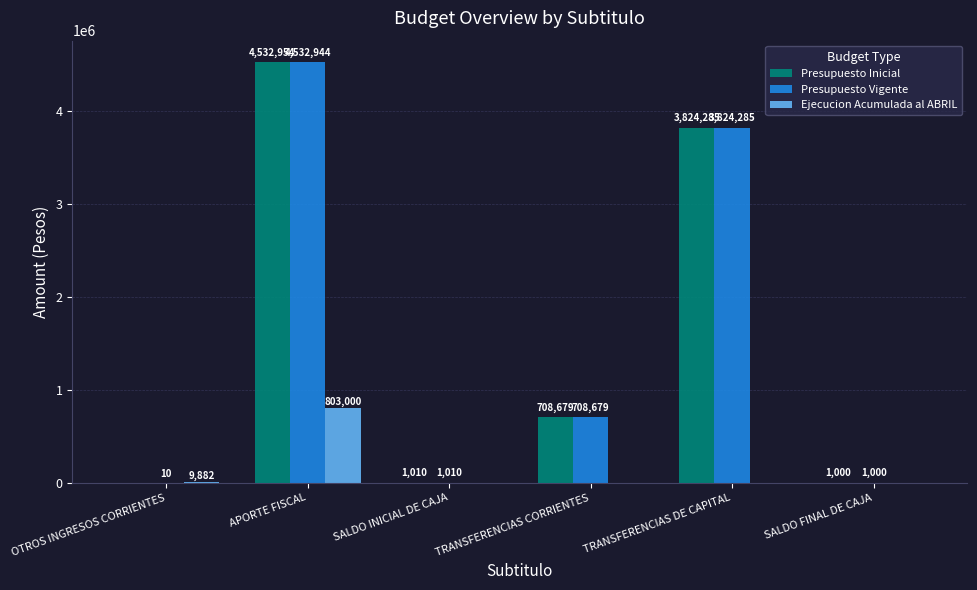

Which series changed the most between OTROS INGRESOS CORRIENTES and APORTE FISCAL?

Presupuesto Inicial